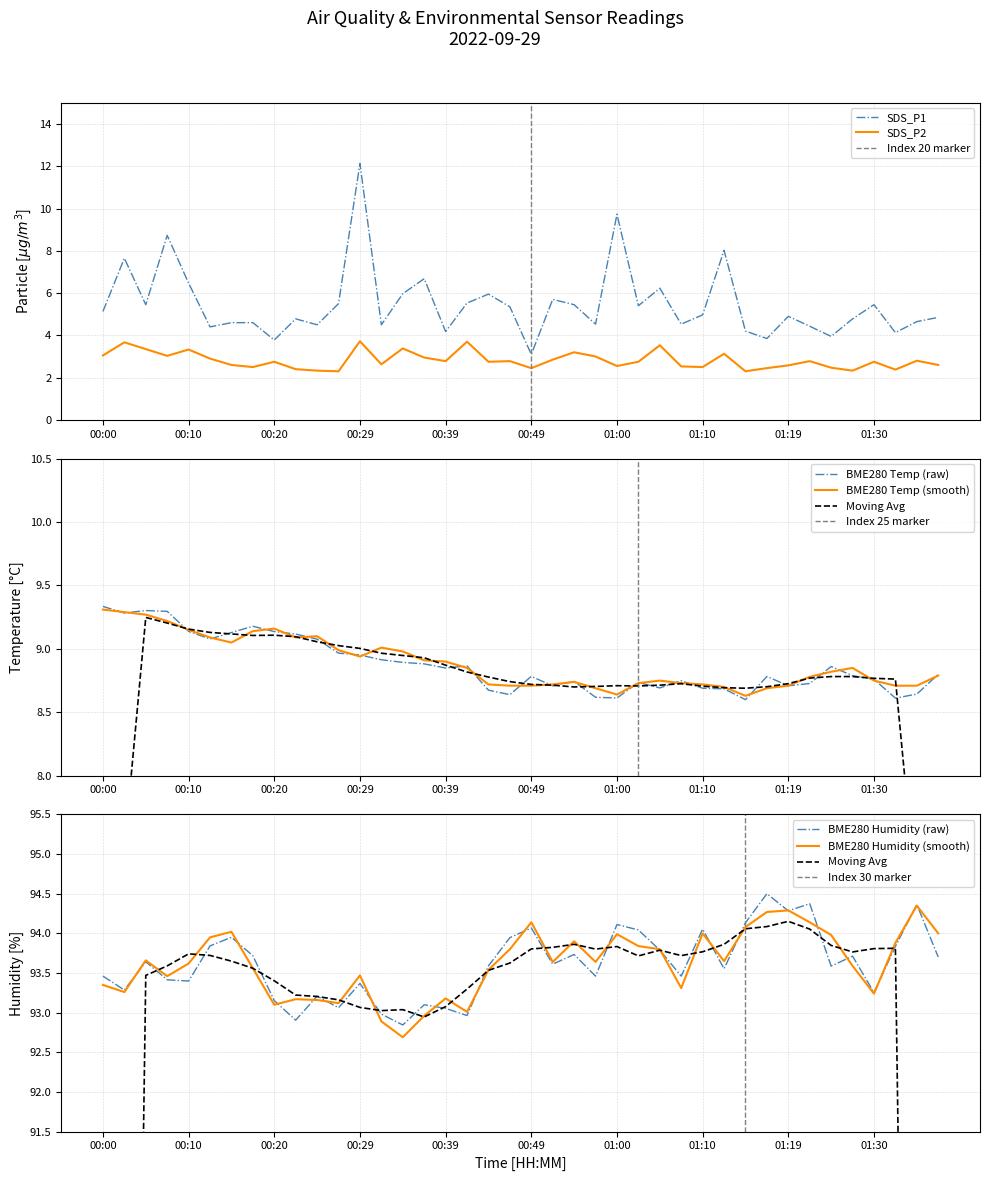

True or false: BME280_temperature and SDS_P2 cross at least once.

False